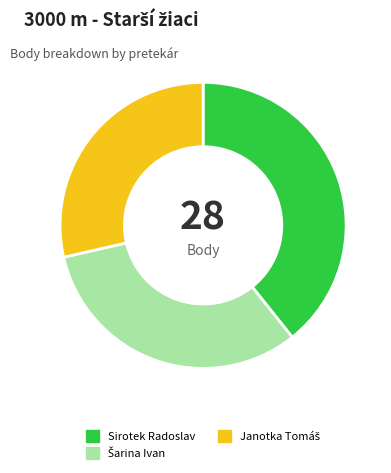

Is it true that Sirotek Radoslav is 46% of the pie?

False